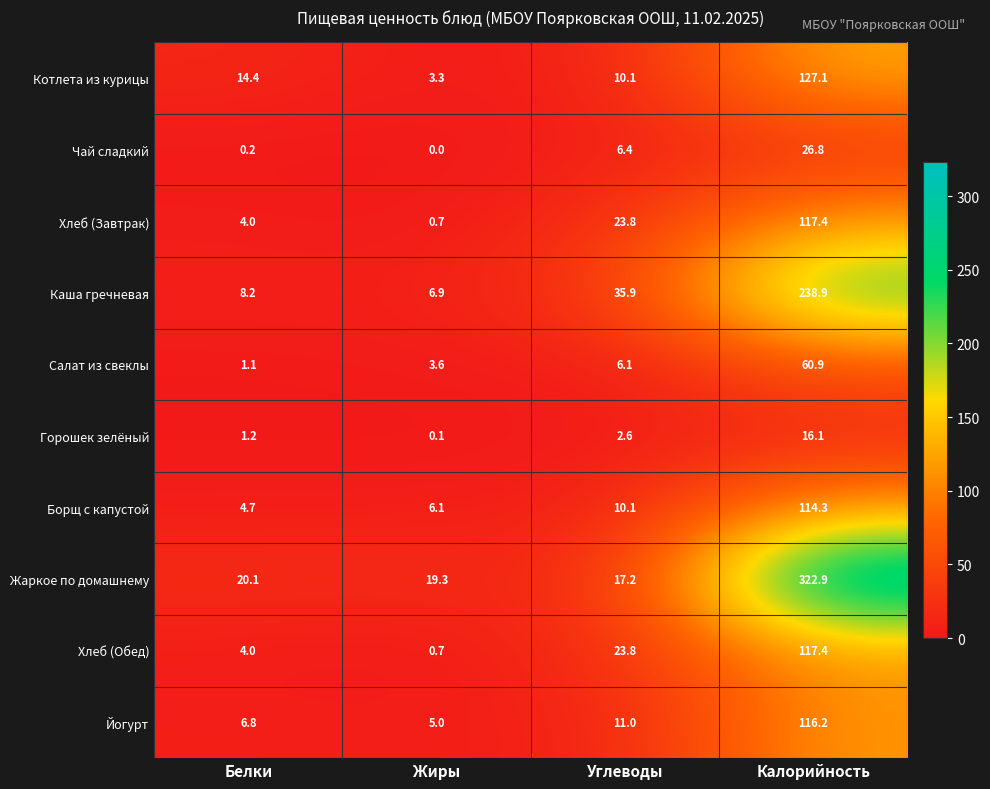

Which label corresponds to the smallest value in the chart?

Жиры